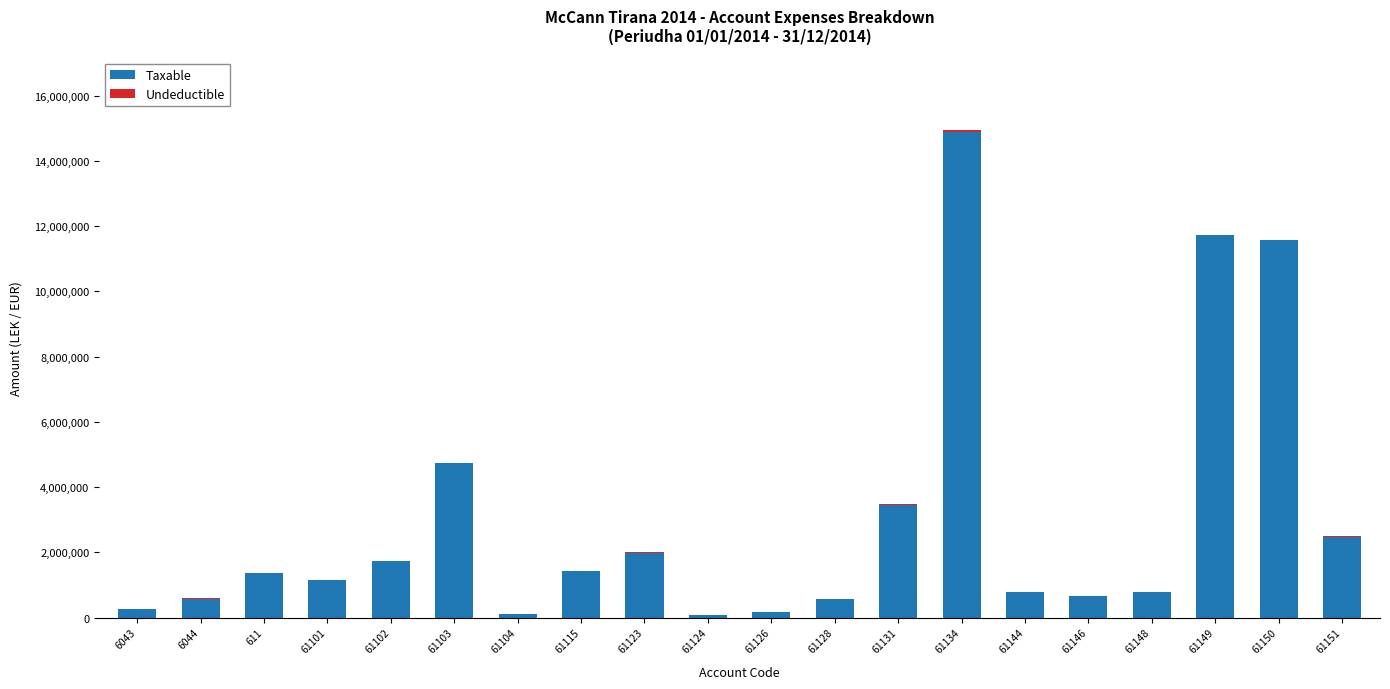

What is the maximum value for Taxable?

14887859.8